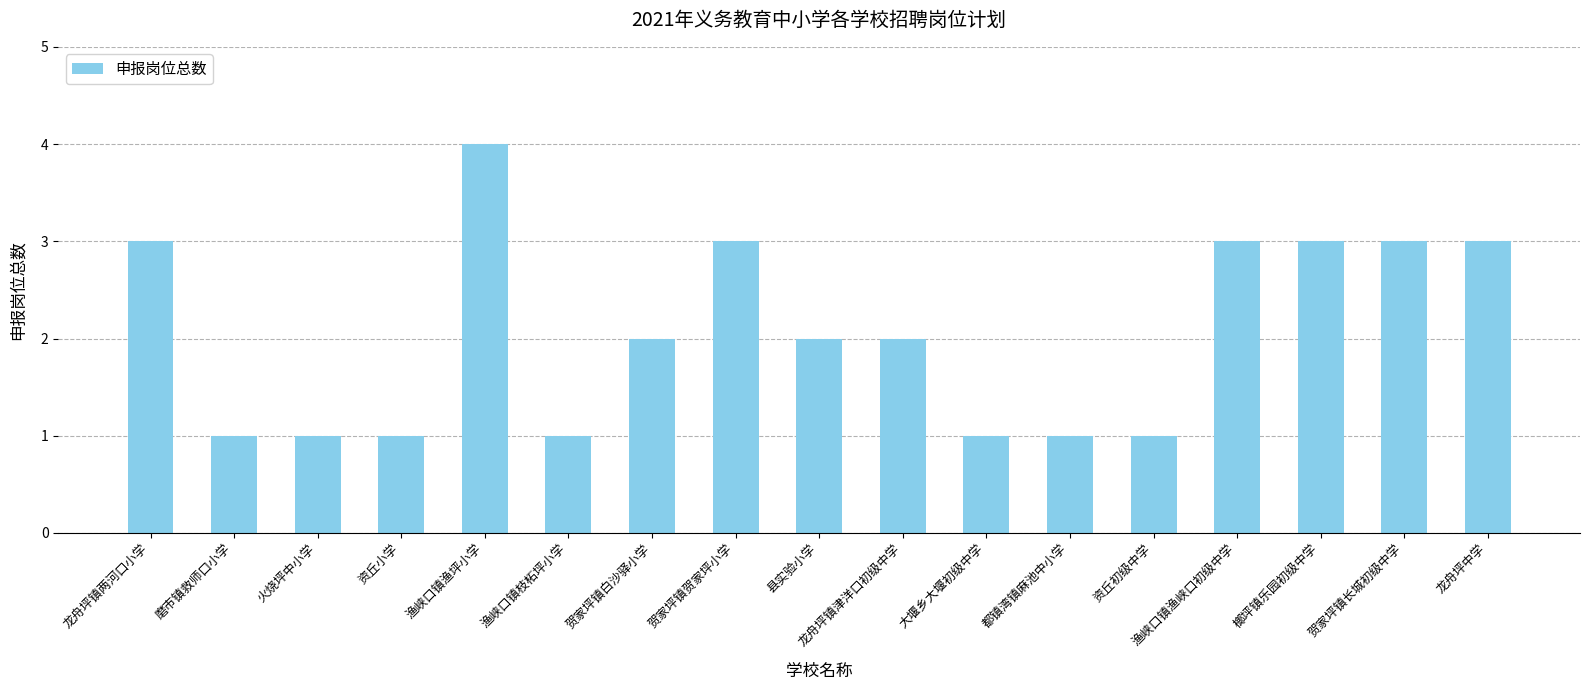

At which category does the chart reach its peak across all series?

渔峡口镇渔坪小学